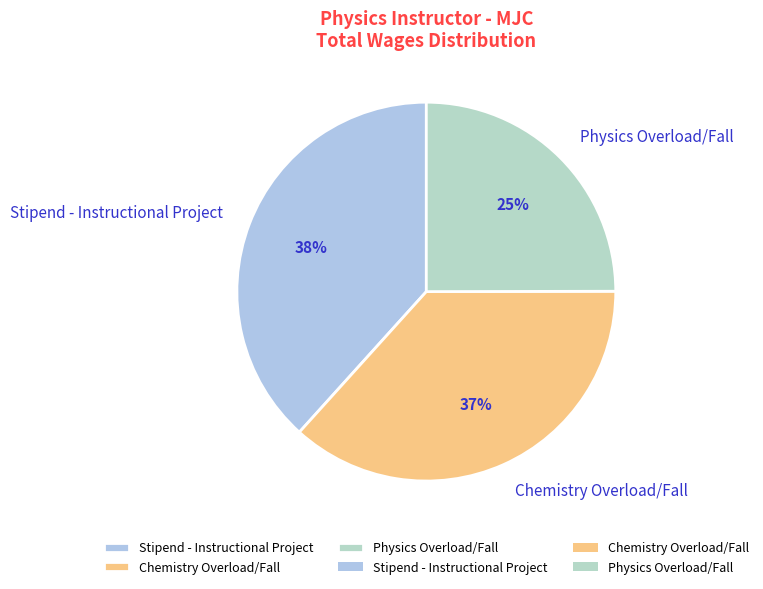

Which has a higher value, Chemistry Overload/Fall or Physics Overload/Fall?

Chemistry Overload/Fall